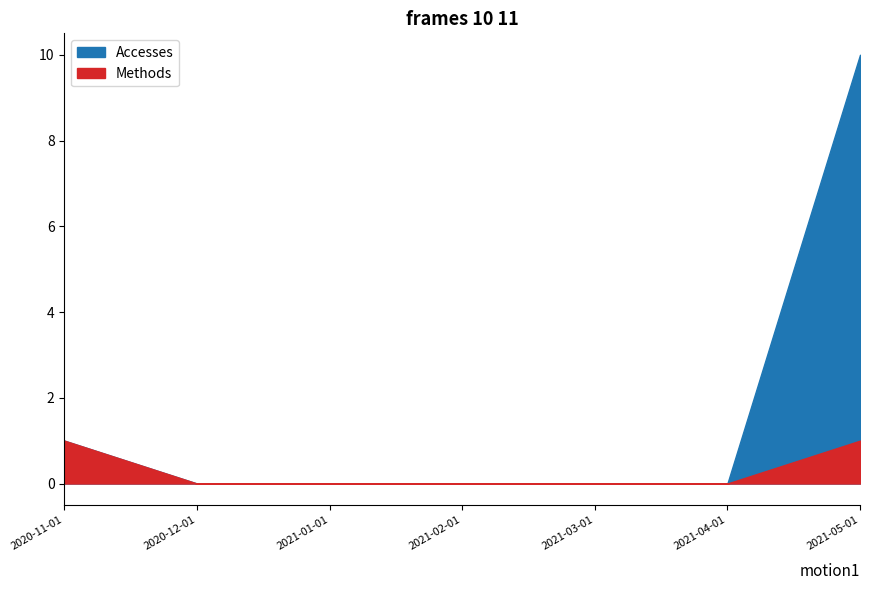

True or false: the data shows 4 at 2021-05-01.

False